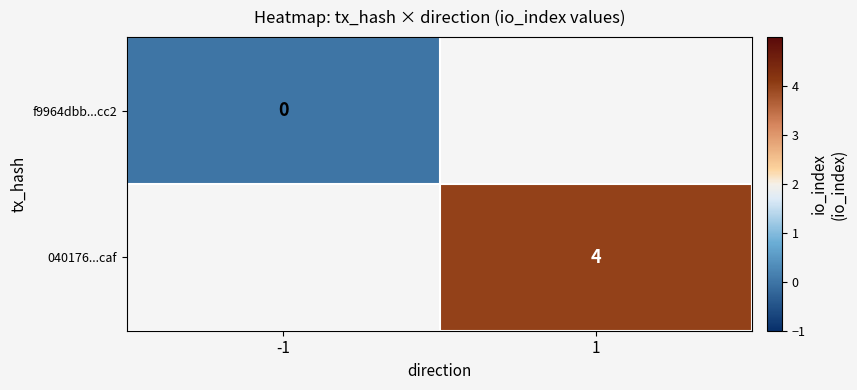

Rank the categories by 040176...caf value from lowest to highest.

-1, 1